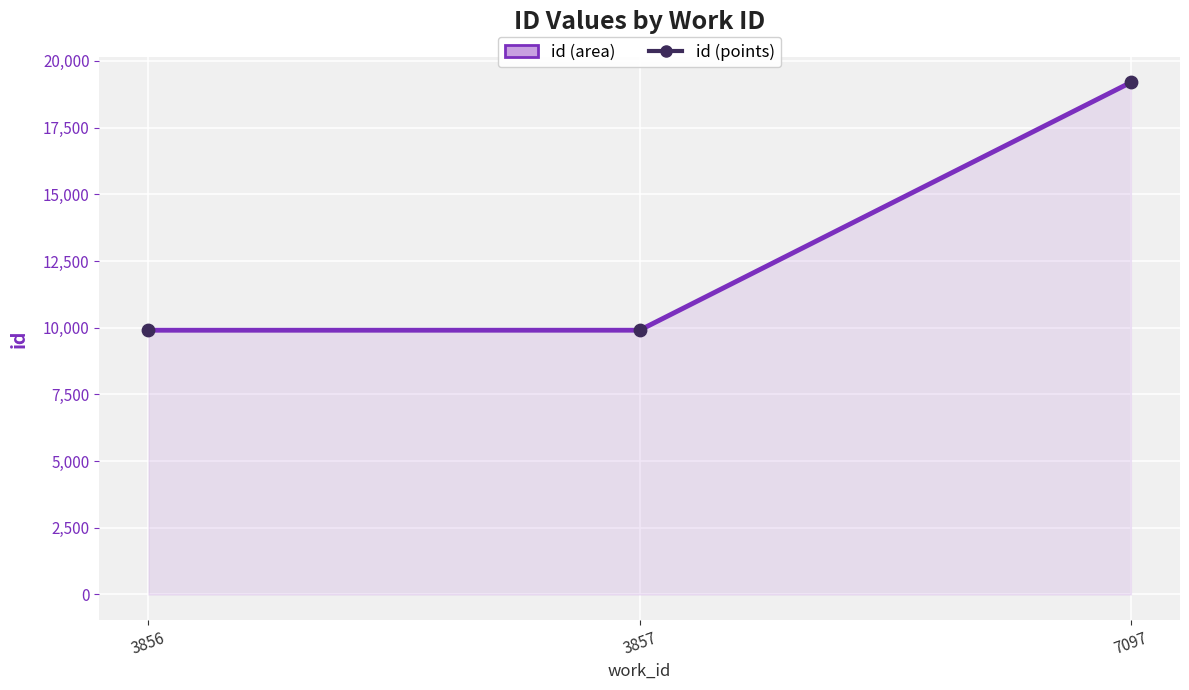

Which series has the largest total across all categories?

id (line)